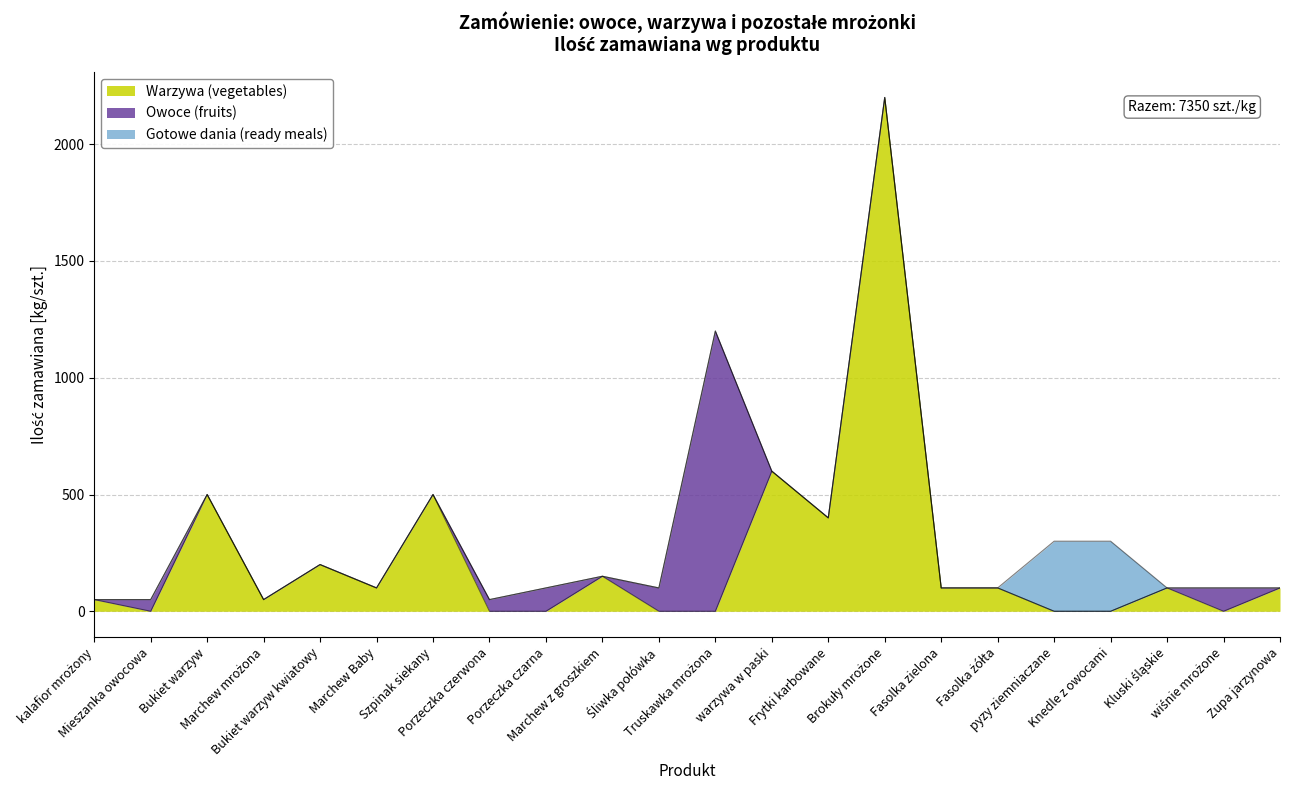

What is the maximum value for Warzywa (vegetables)?

2200